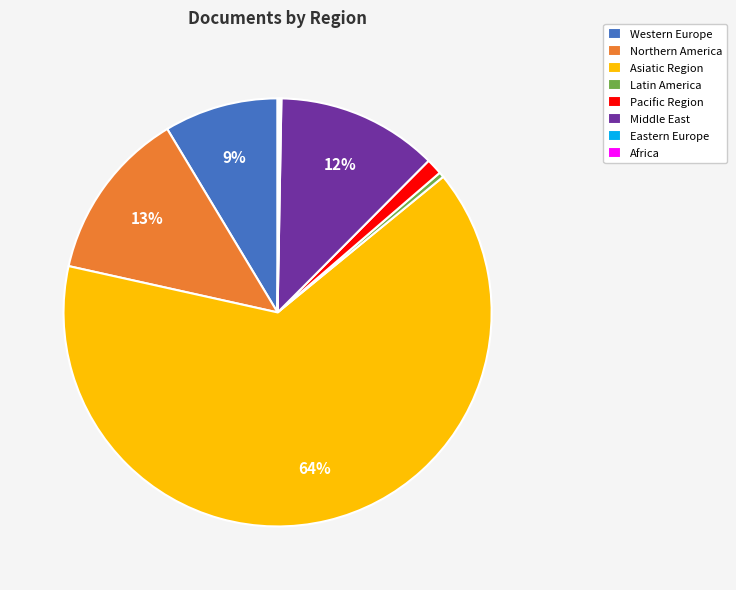

To the nearest percent, what is the combined percentage of Middle East and Asiatic Region?

77%